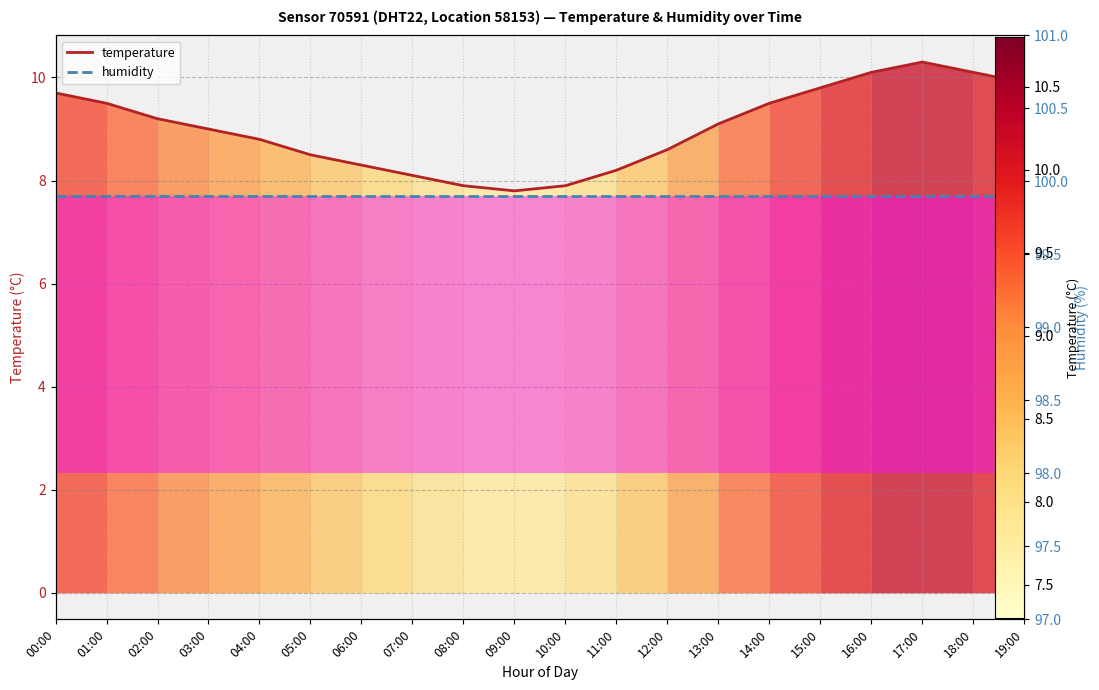

Count the number of data series in this chart.

2